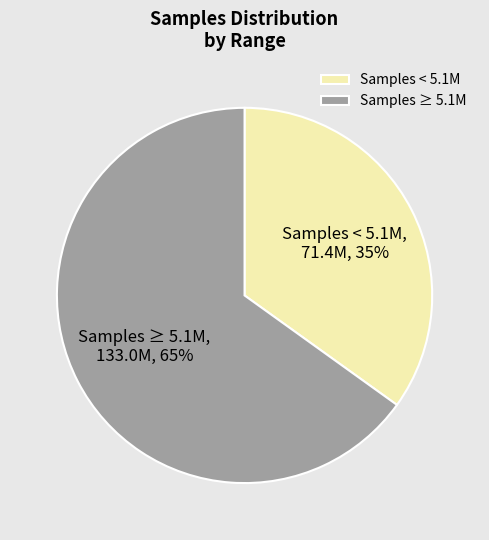

What percentage is the Samples ≥ 5.1M slice, to the nearest percent?

65%